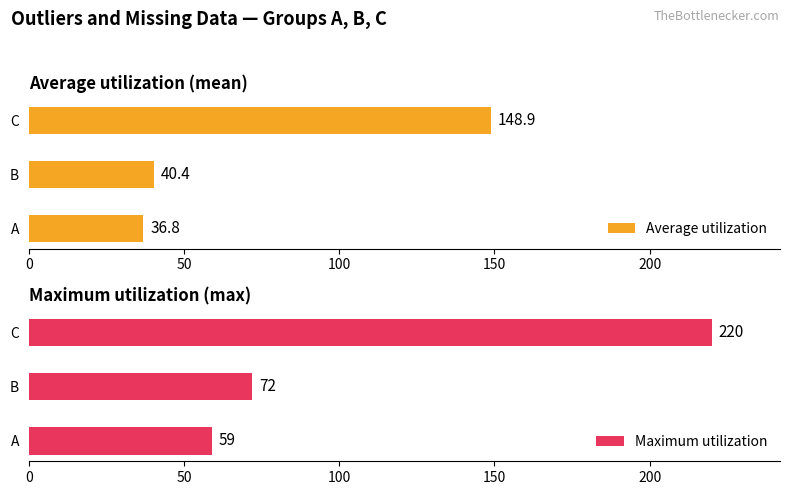

The Maximum utilization series shows 122 at B. True or false?

False